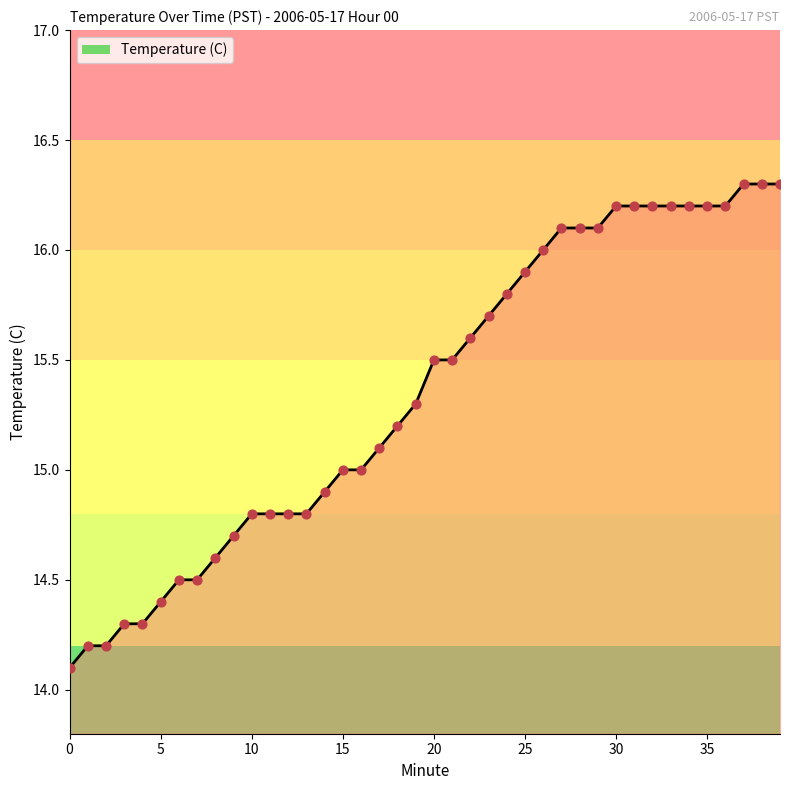

What is the maximum value shown in the chart?

16.3